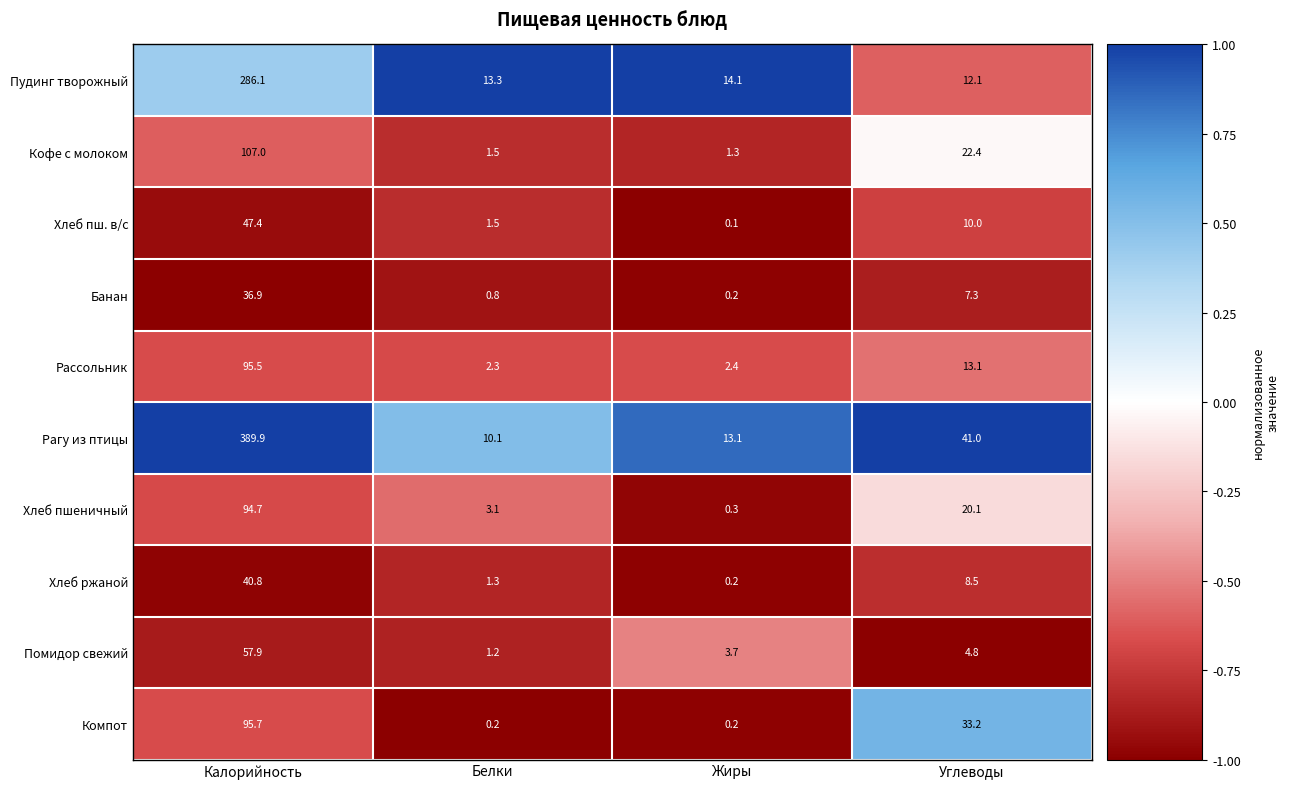

At Калорийность, list the series in order from largest to smallest.

Рагу из птицы, Пудинг творожный, Кофе с молоком, Компот, Рассольник, Хлеб пшеничный, Помидор свежий, Хлеб пш. в/с, Хлеб ржаной, Банан